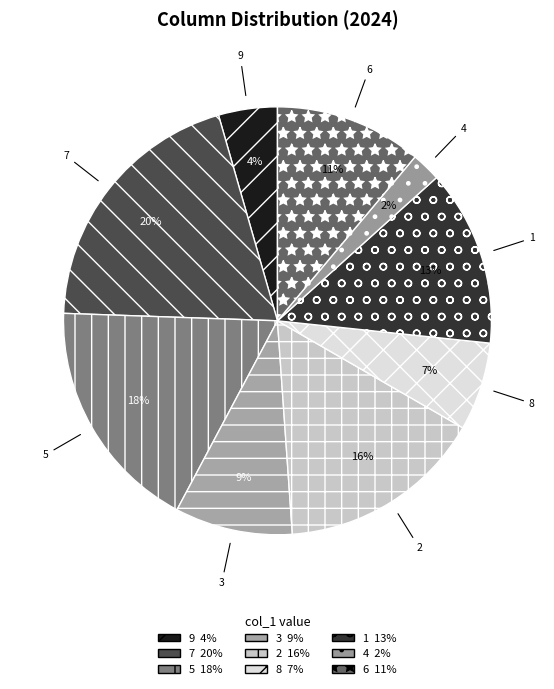

What percentage is the 8 slice, to the nearest percent?

7%